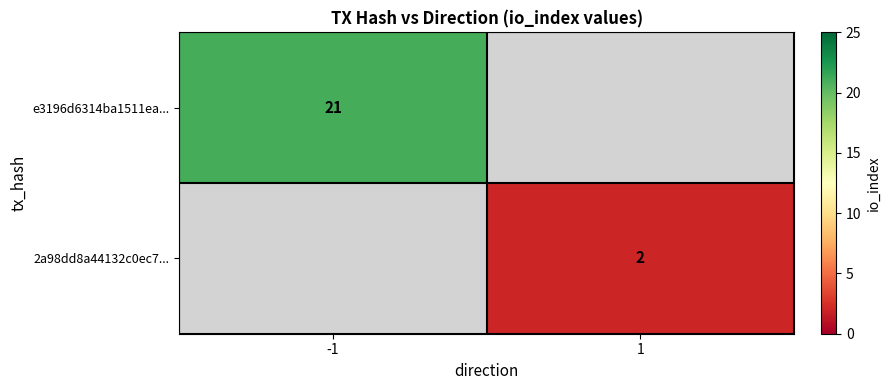

The 2a98dd8a44132c0ec7... series shows 2 at 1. True or false?

True